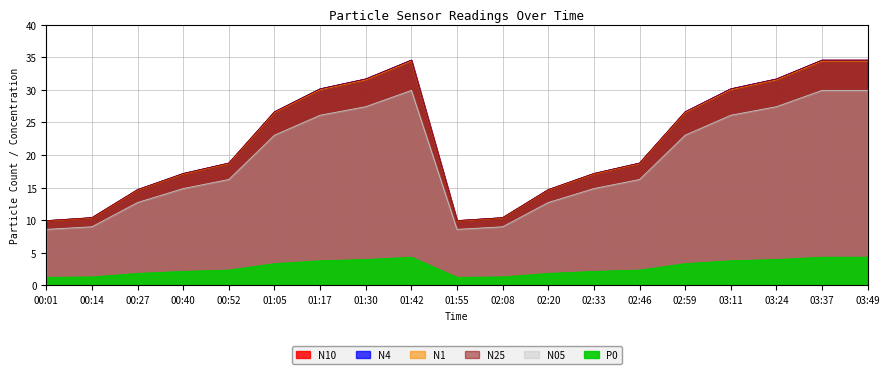

What is the value of the N25 point at the 4th from the left?

17.2